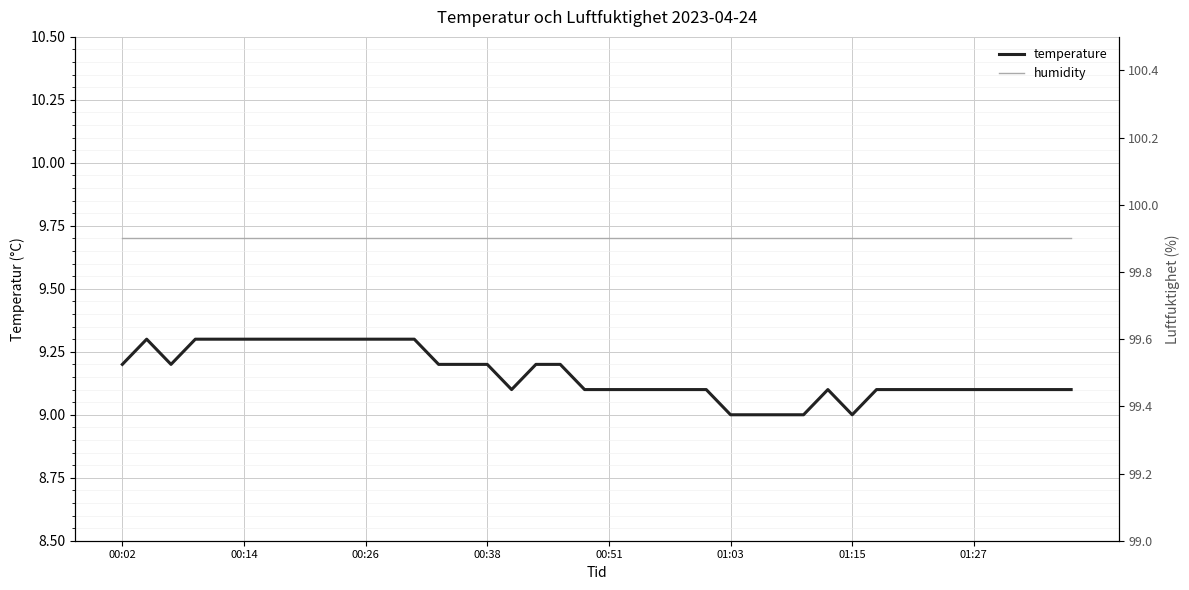

Which series changed the most between 22 and 36?

temperature